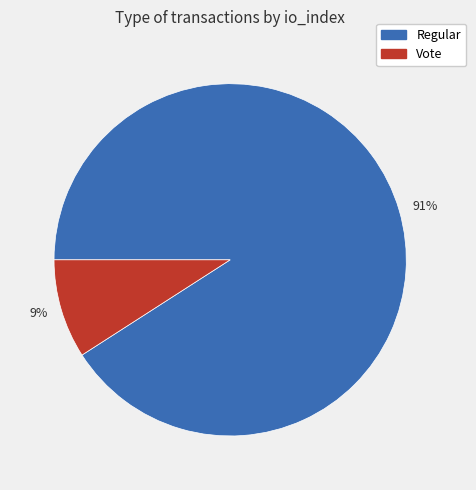

Combined, do 91% and 9% account for over 50%?

Yes